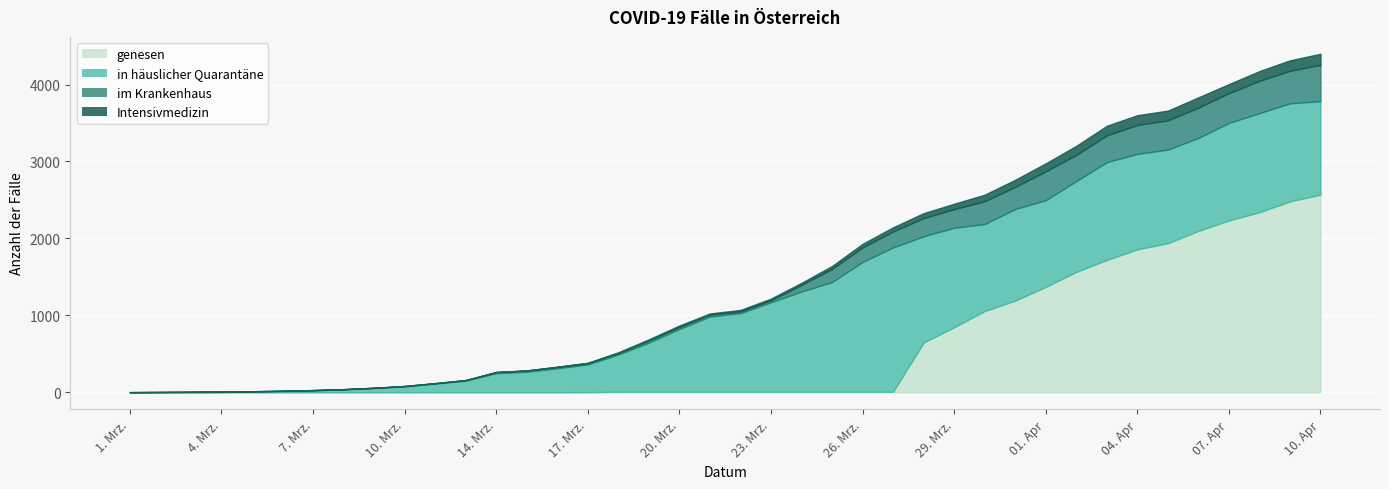

Between which two adjacent categories do in häuslicher Quarantäne and im Krankenhaus first intersect?

2. Mrz. and 3. Mrz.